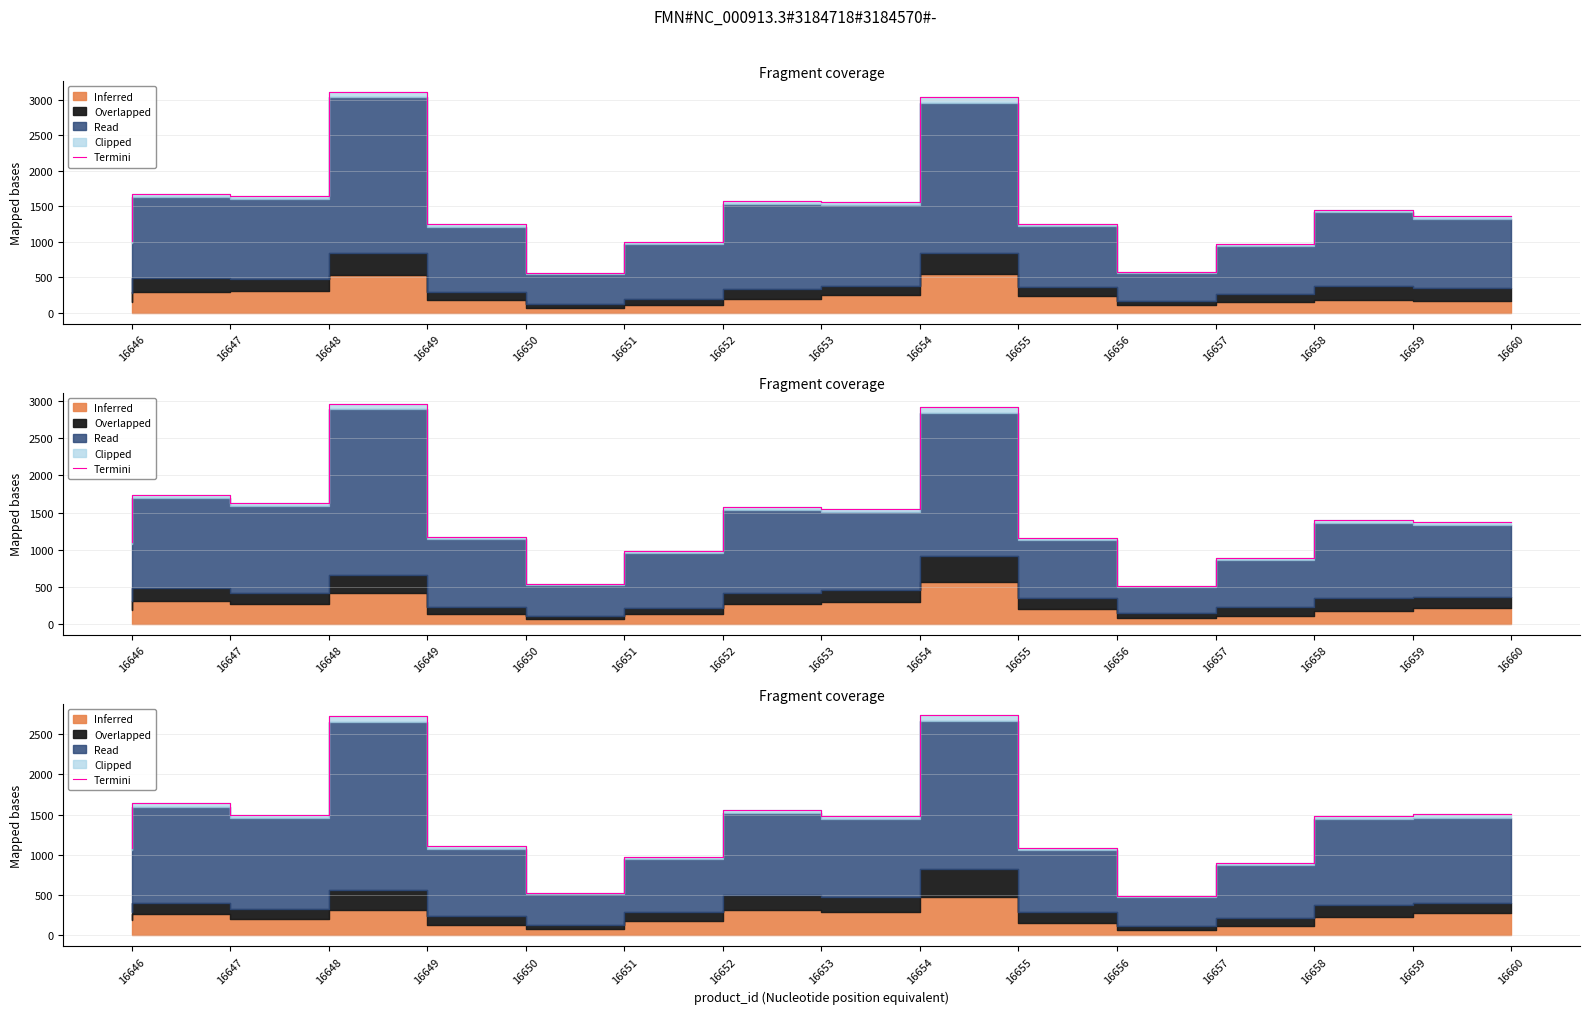

How many interior local peaks (higher than both neighbors) does the data have?

4